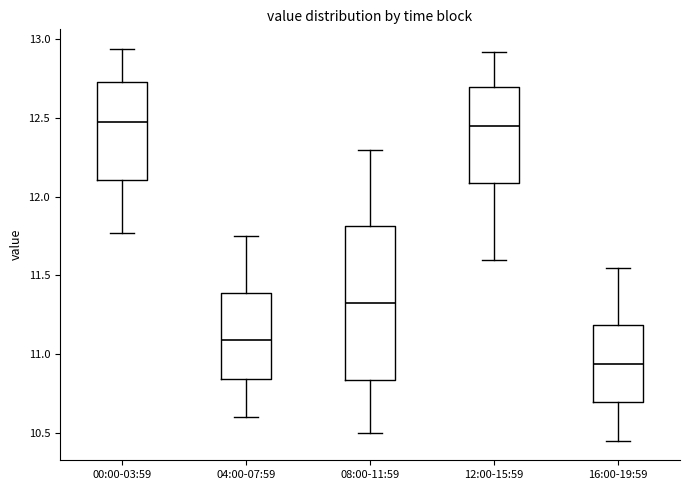

Reading left to right, read every box against the y-axis: the position of its median line, the range the box covers, and the ends of its whiskers. The values are not printed on the chart, so give them approximately, as read against the axis.

00:00-03:59: median 12.50, box 12.10 to 12.75, whiskers 11.75 to 12.95
04:00-07:59: median 11.10, box 10.85 to 11.40, whiskers 10.60 to 11.75
08:00-11:59: median 11.35, box 10.85 to 11.80, whiskers 10.50 to 12.30
12:00-15:59: median 12.45, box 12.10 to 12.70, whiskers 11.60 to 12.90
16:00-19:59: median 10.95, box 10.70 to 11.20, whiskers 10.45 to 11.55